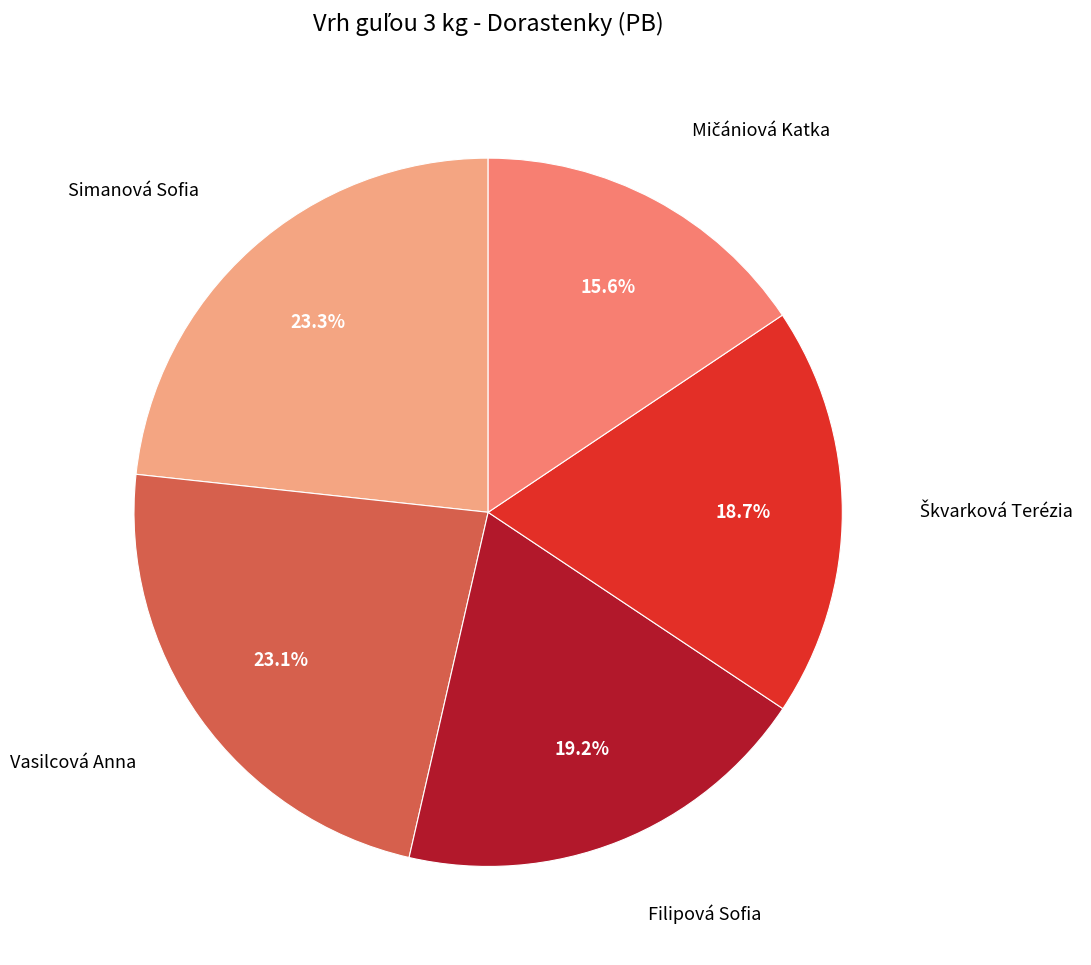

Is there any slice that represents more than half of the pie?

No